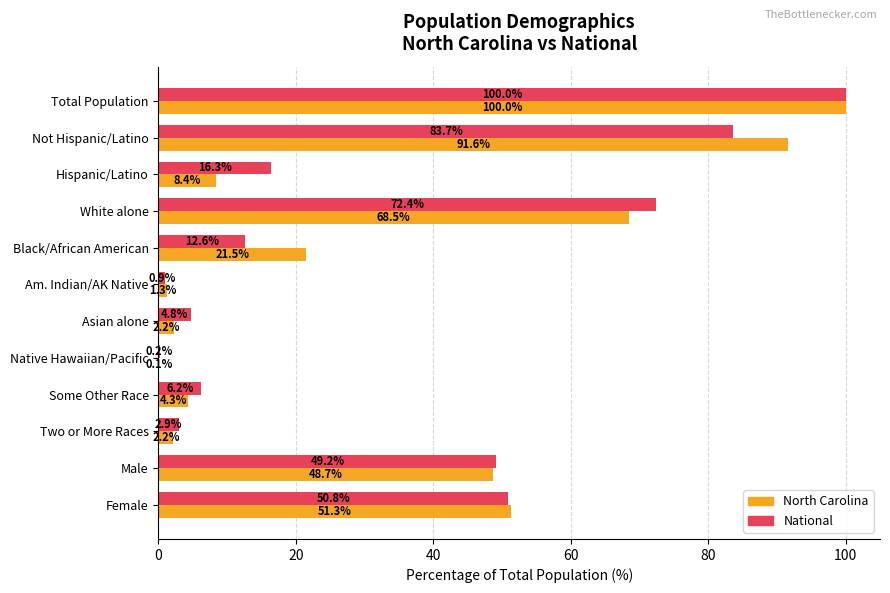

At which category is the sum across all series the highest?

Total Population